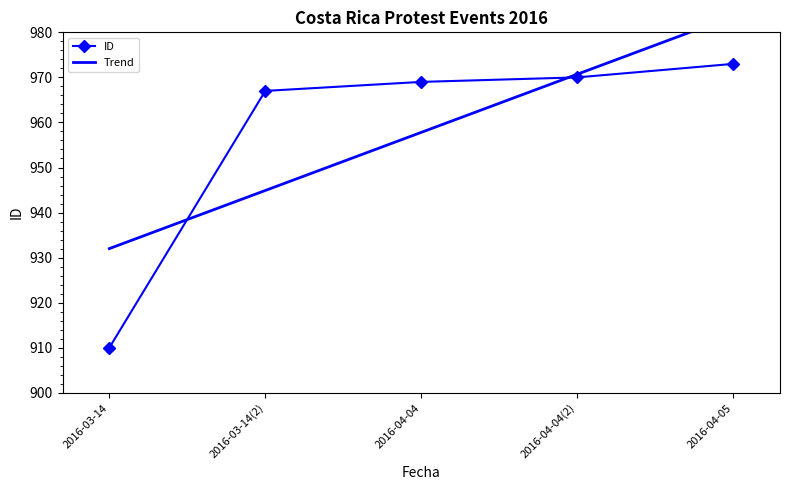

At which label does ID reach its minimum?

2016-03-14